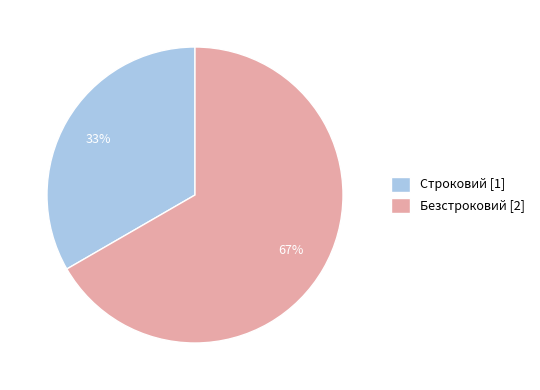

Is it true that Строковий is 33% of the pie?

True